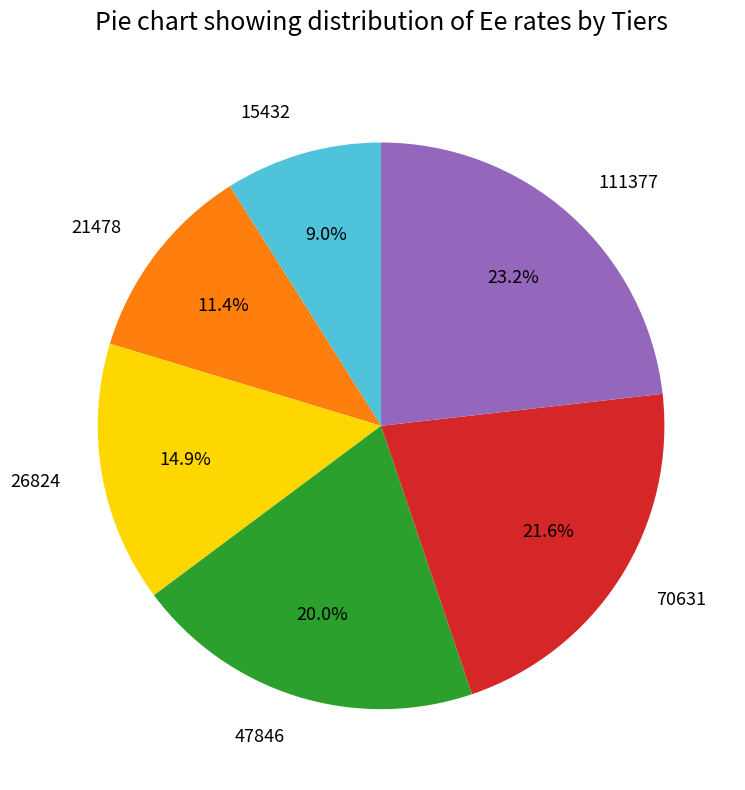

The 15432 slice represents 1% of the pie. True or false?

False